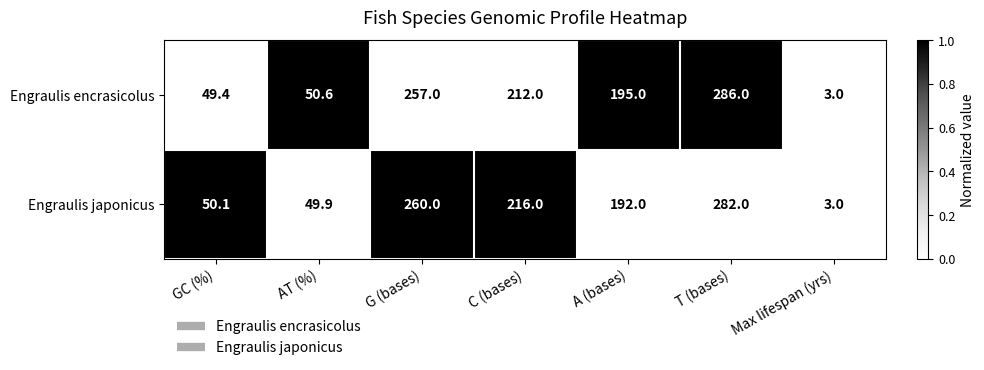

Which series has the widest spread of values?

Engraulis encrasicolus